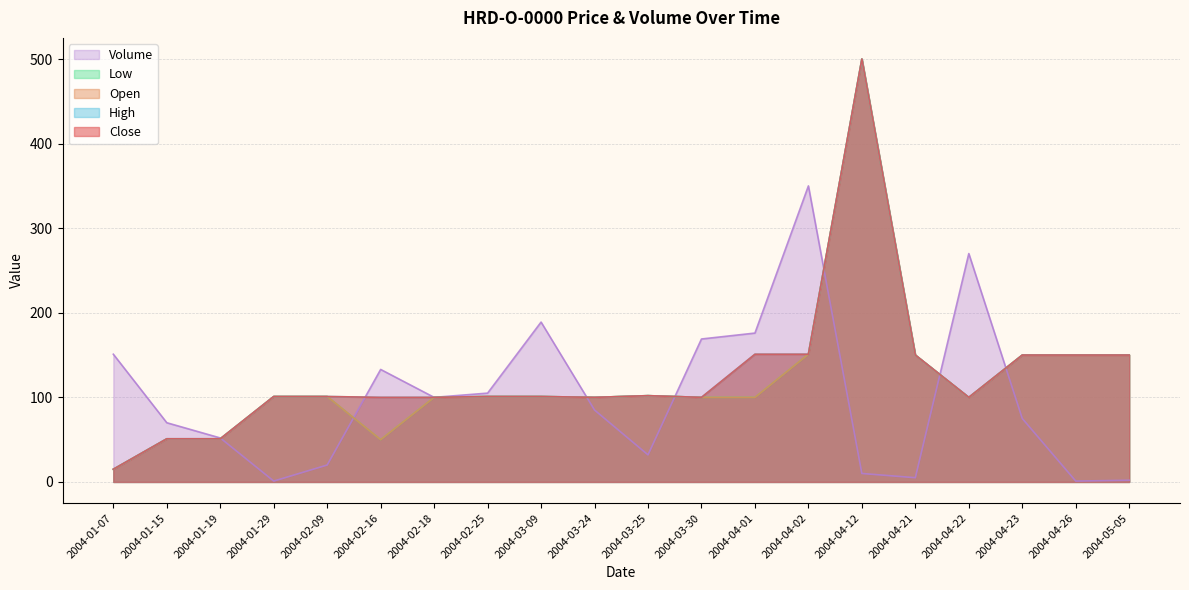

True or false: High and Low intersect in this chart.

False